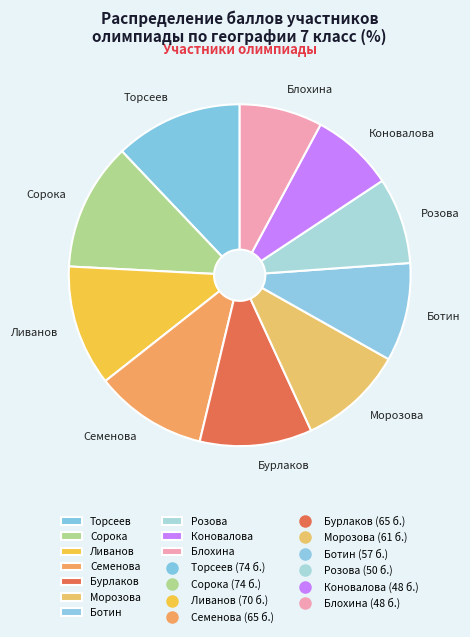

Is the sum of Блохина and Семенова greater than half?

No